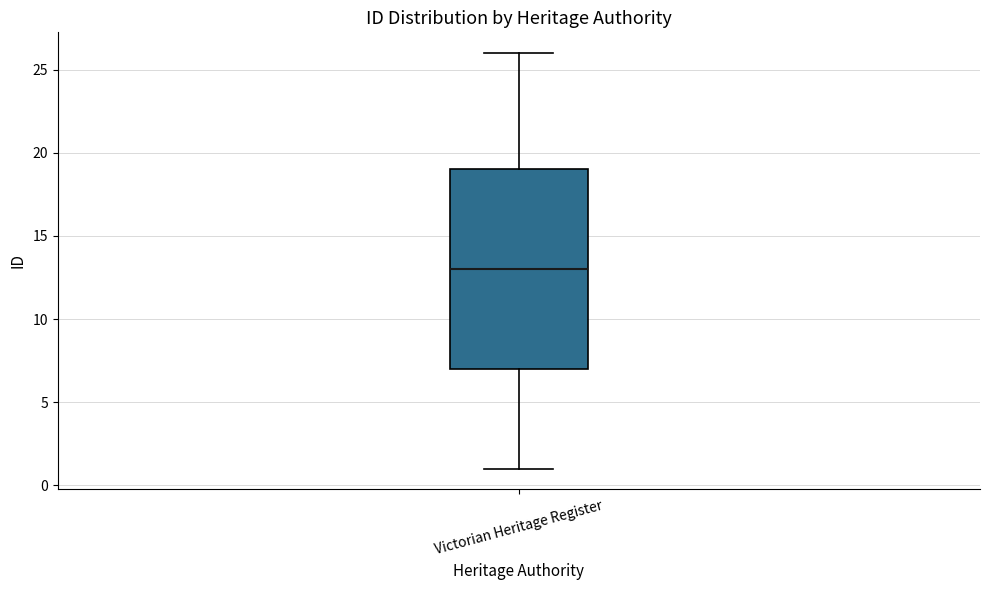

Read this box plot against the y-axis: the position of the median line, the range covered by the box, and the ends of both whiskers. The values are not printed on the chart, so give them approximately, as read against the axis.

median 13, box 7 to 19, whiskers 1 to 26